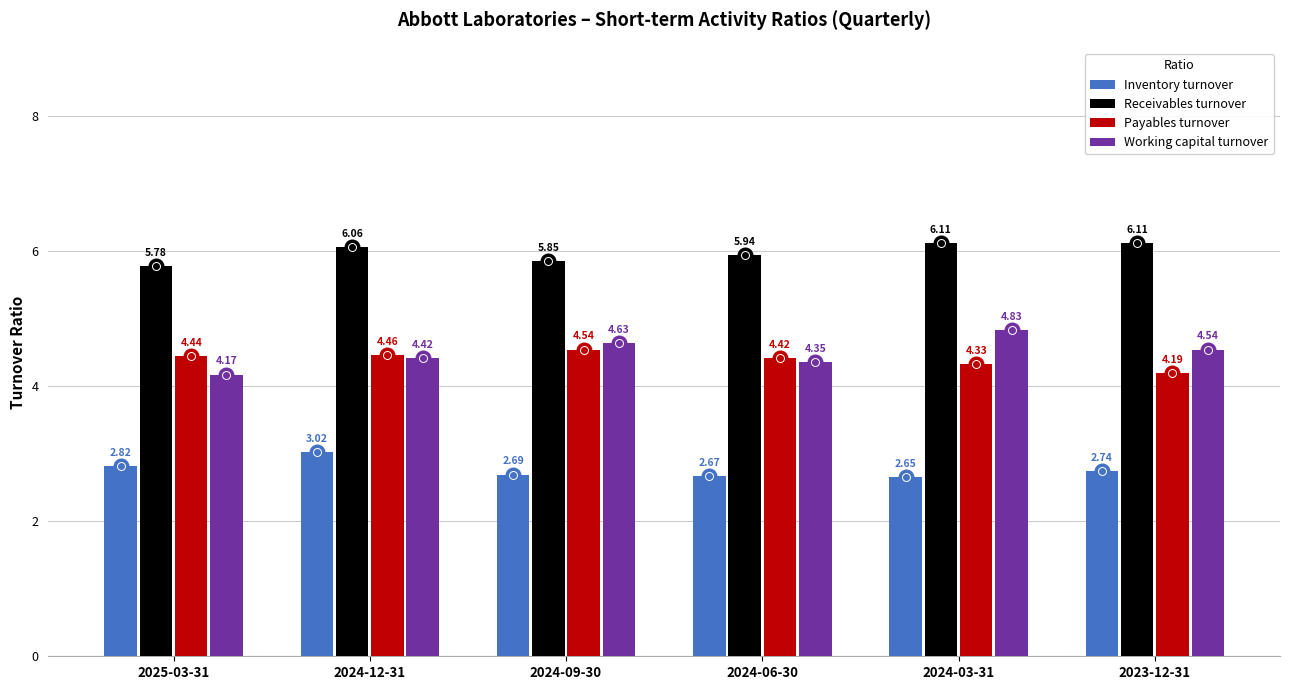

At which category does the chart reach its minimum across all series?

2024-03-31